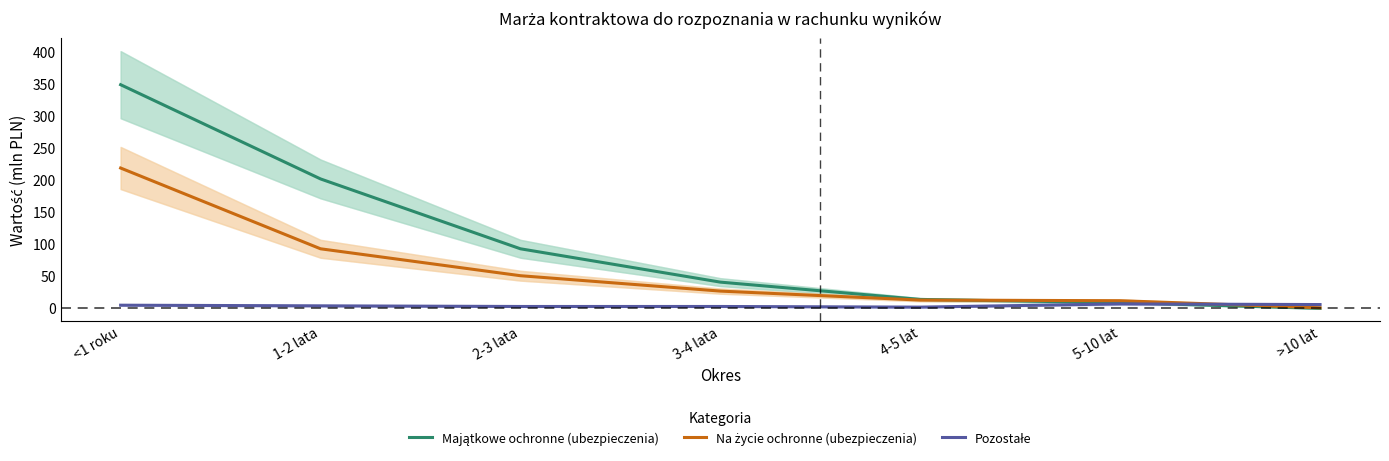

Does the chart display data point markers on the line(s)?

No